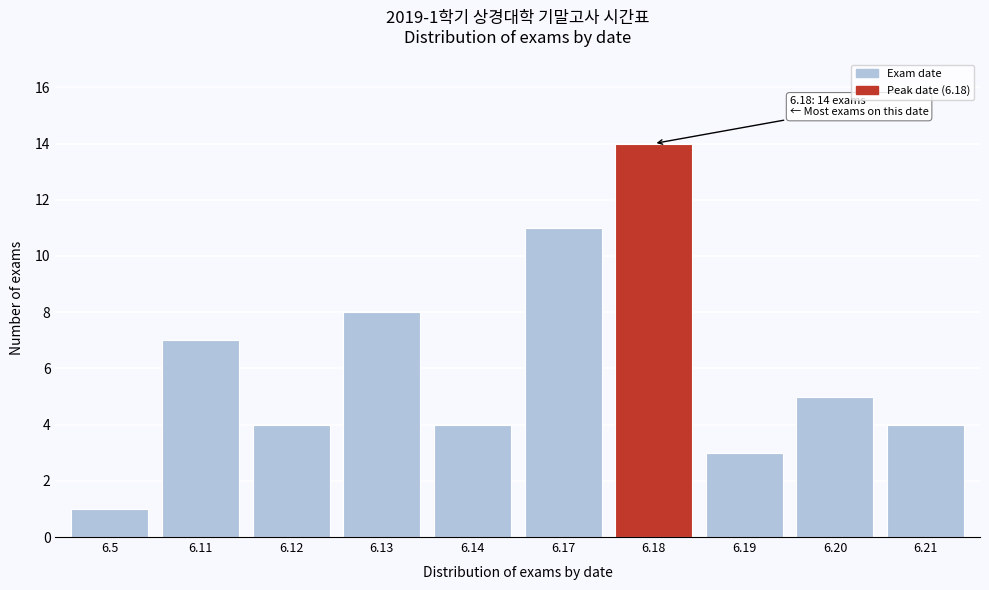

Reading left to right, list all the values displayed in this chart.

1	7	4	8	4	11	14	3	5	4